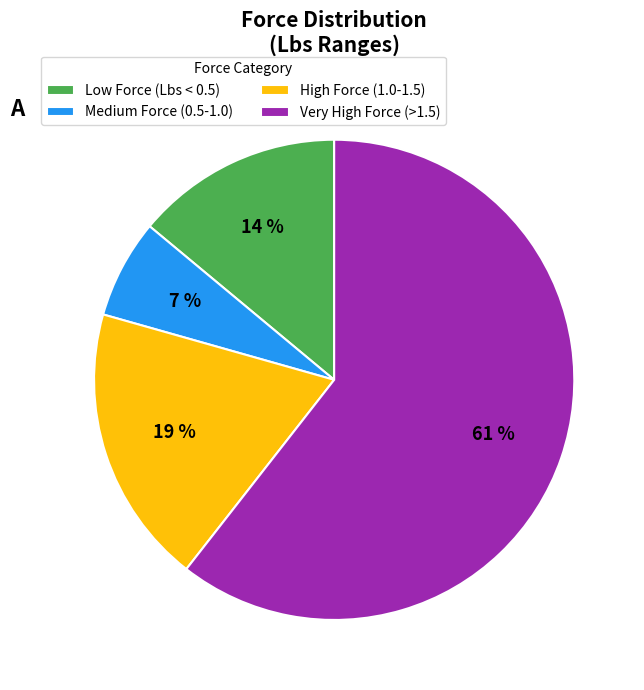

Which slice is the smallest?

Medium Force (0.5-1.0)